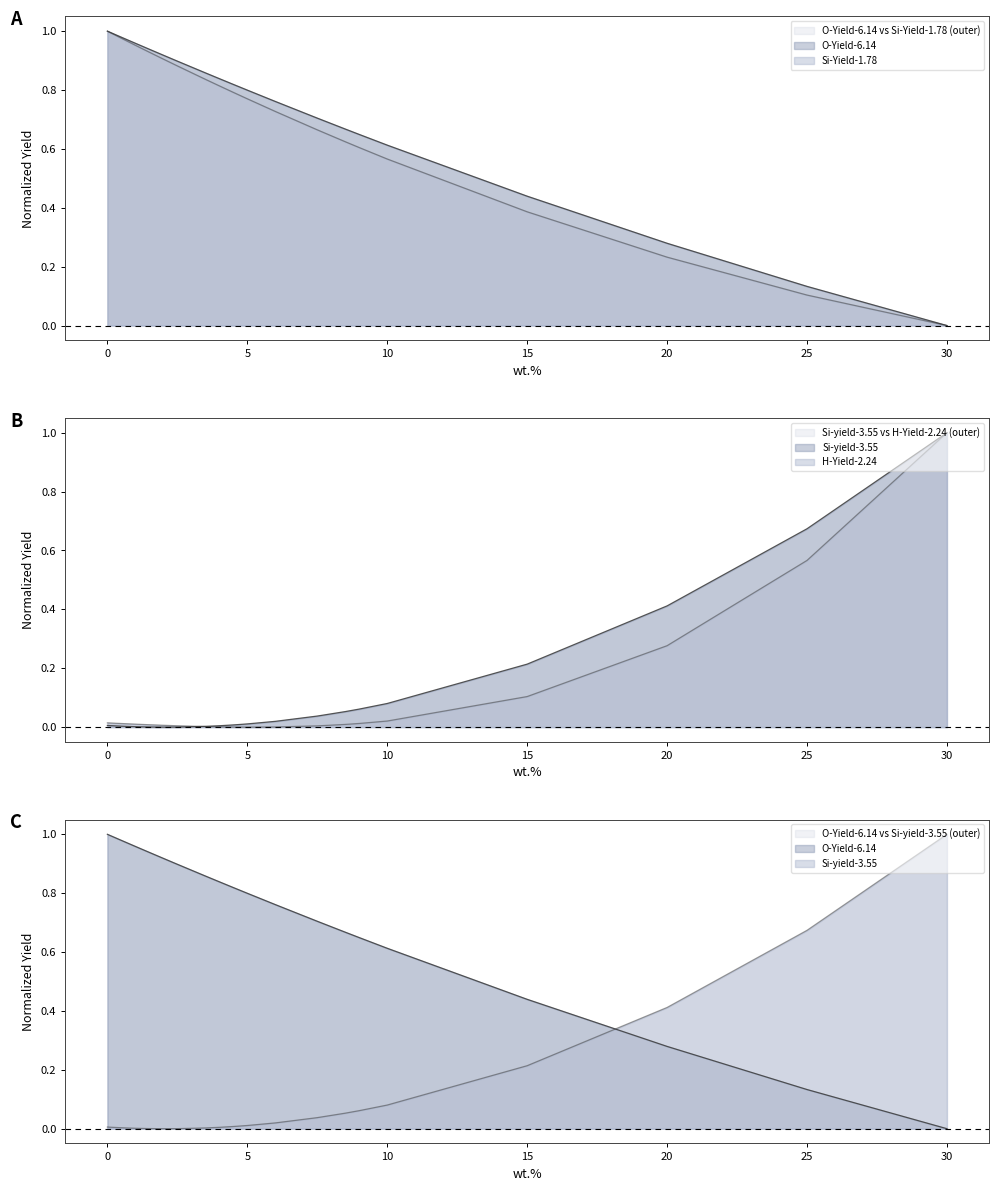

At 30, list the series in order from largest to smallest.

Si-yield-3.55, H-Yield-2.24, O-Yield-6.14, Si-Yield-1.78